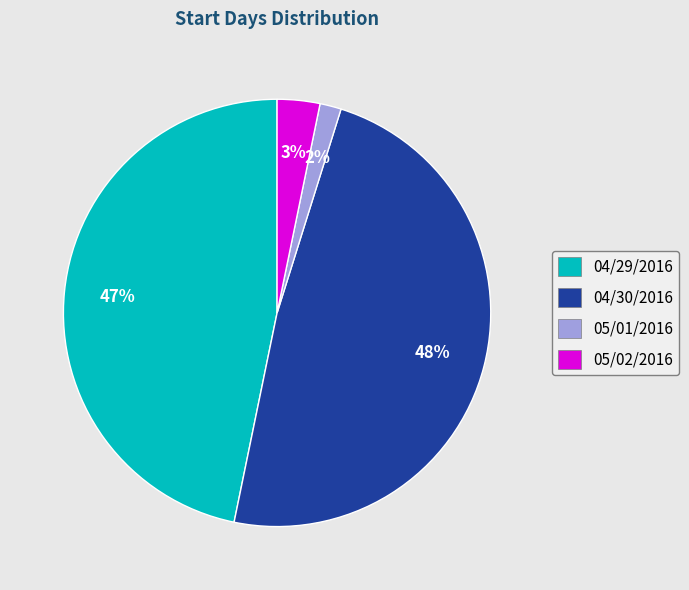

Do 05/01/2016 and 04/29/2016 together represent more than half of the pie?

No